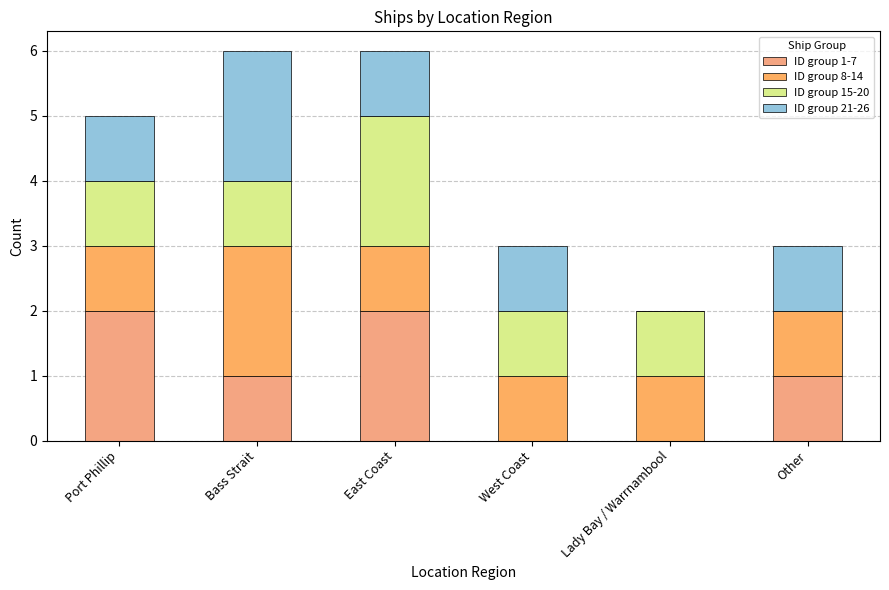

At which category is the sum across all series the highest?

Bass Strait